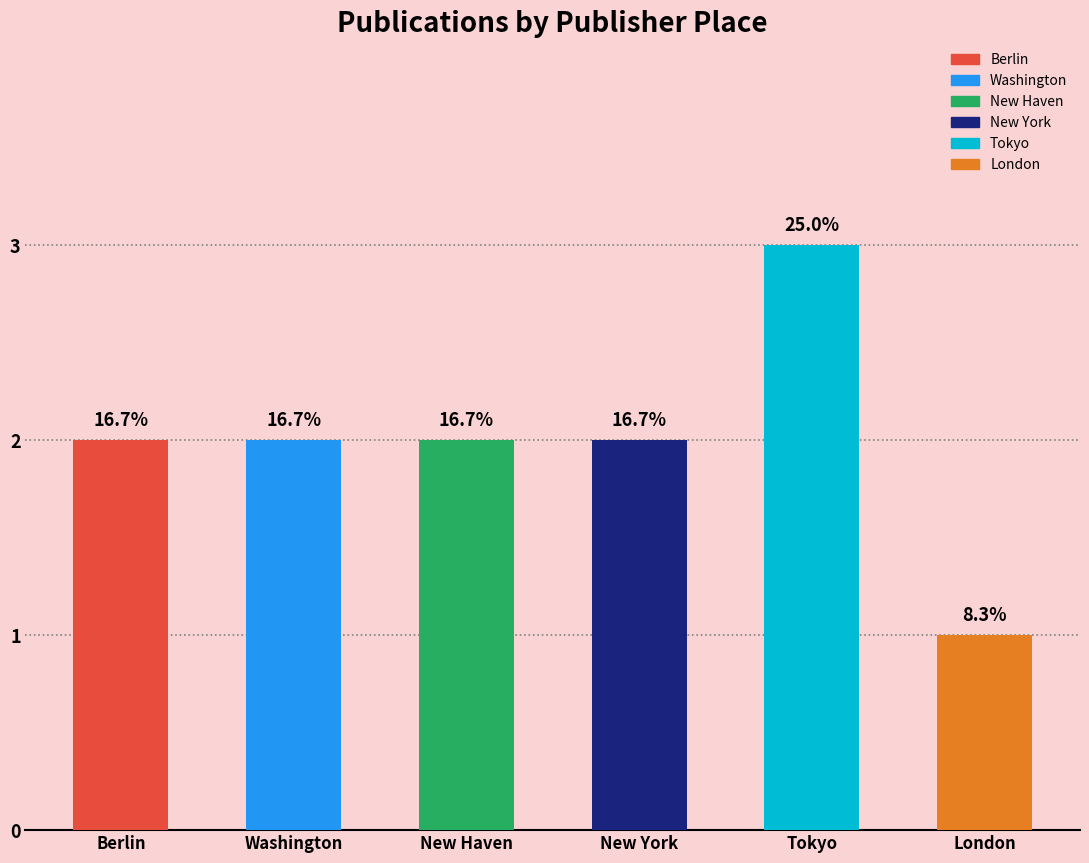

Does the chart contain stacked bars?

No